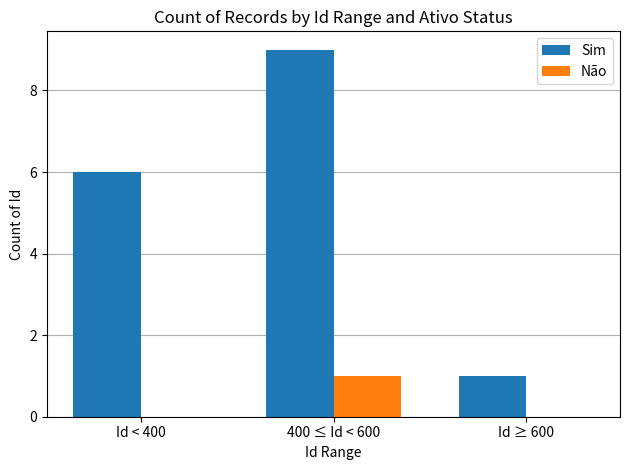

Reading left to right, what are all the values shown in this chart?

Sim: Id < 400=6	400 ≤ Id < 600=9	Id ≥ 600=1
Não: Id < 400=0	400 ≤ Id < 600=1	Id ≥ 600=0